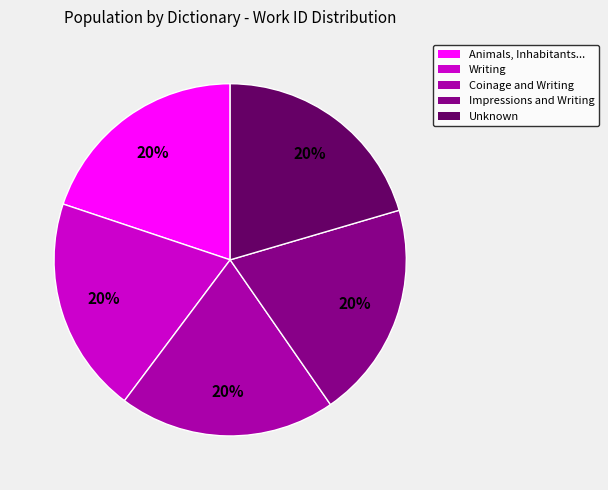

To the nearest percent, what is the average slice percentage?

20%